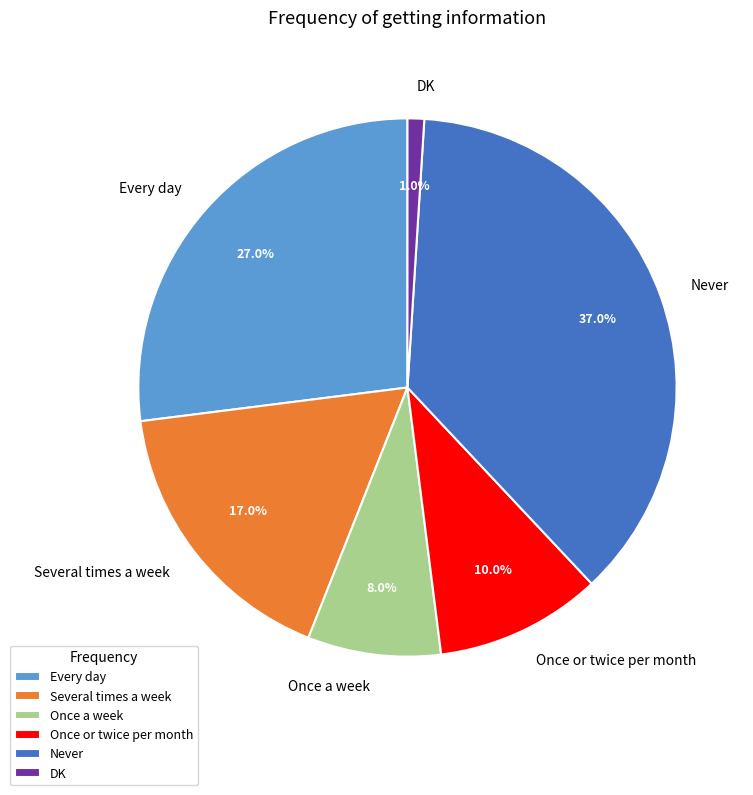

True or false: Once a week accounts for 8% of the total.

True